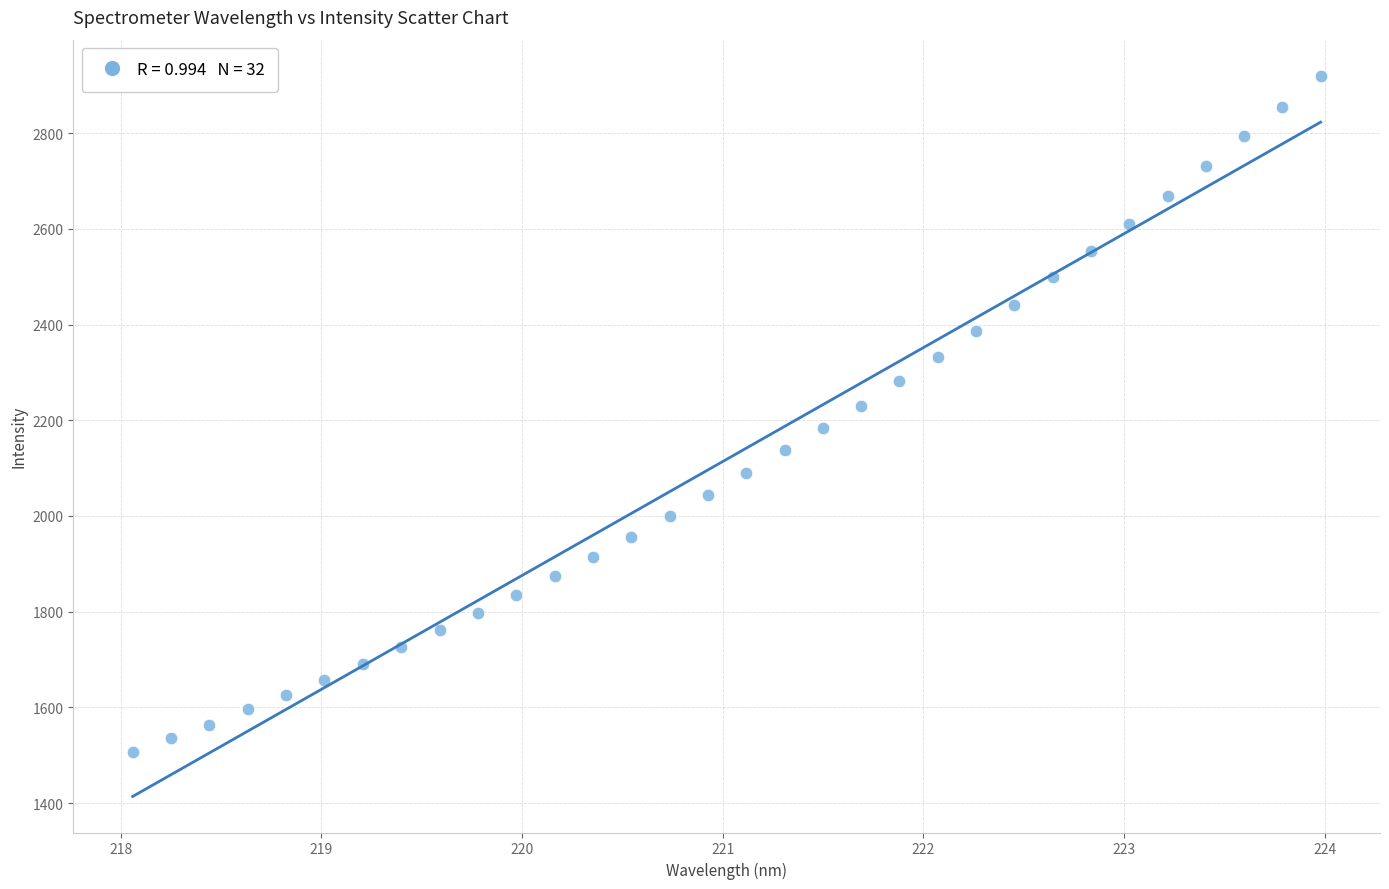

What is the range of X values (max minus min)?

5.9